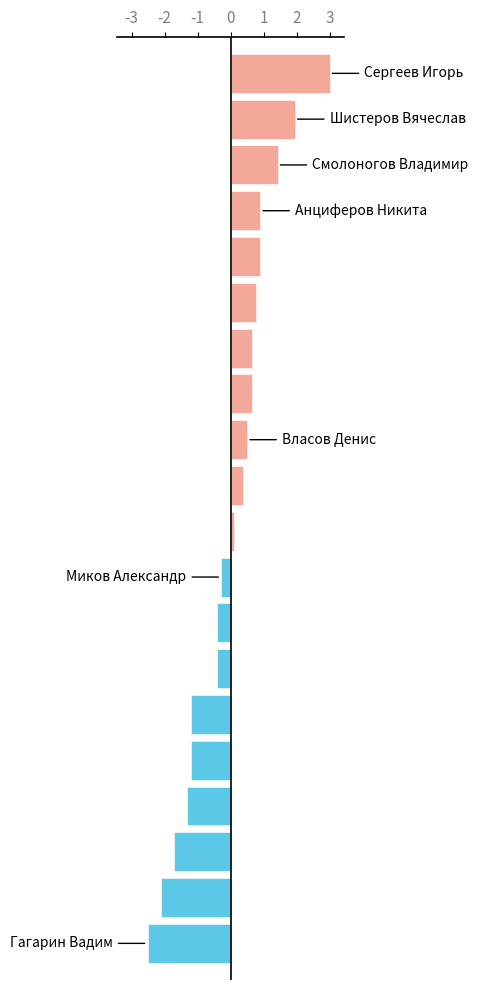

How many categories are shown in the chart?

20